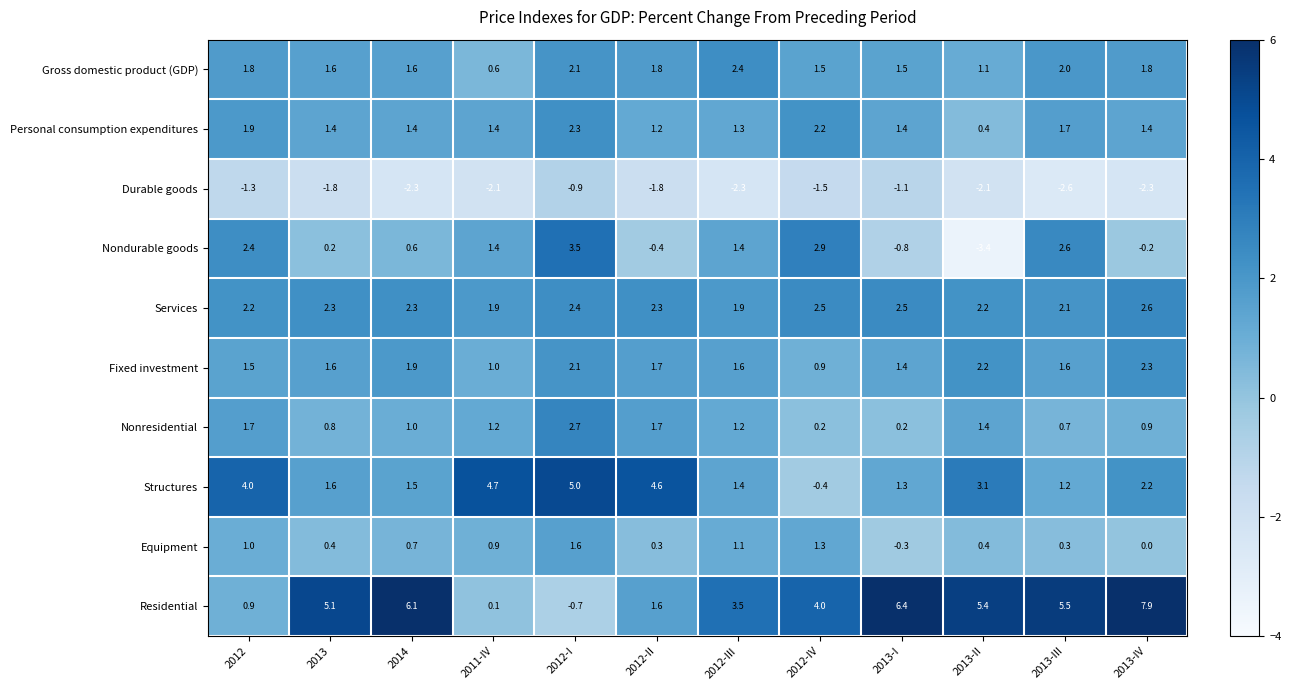

What is the difference between the second highest and second lowest values in the Fixed investment series?

1.2